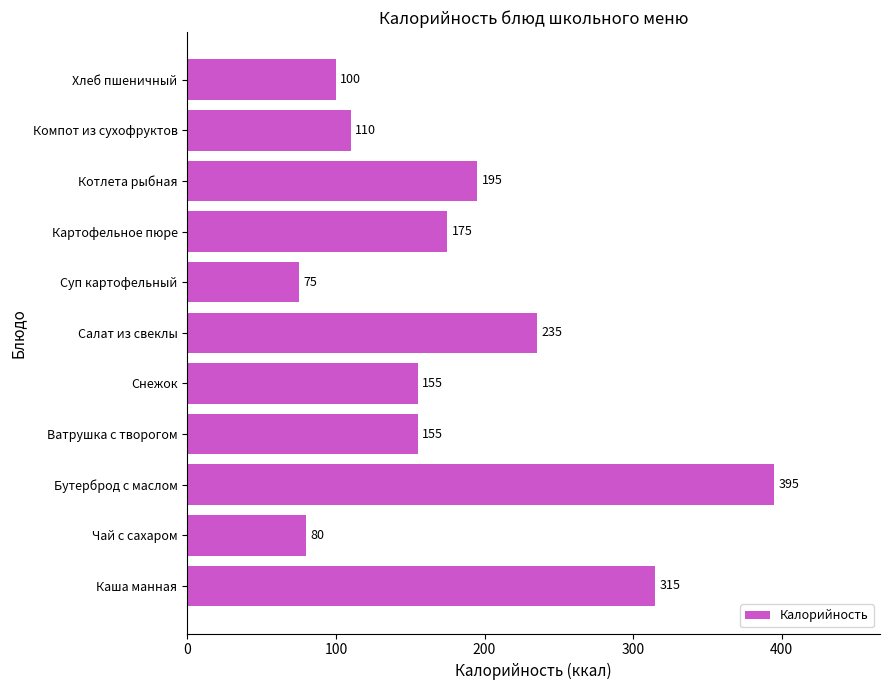

What is the difference between the maximum and minimum values?

320